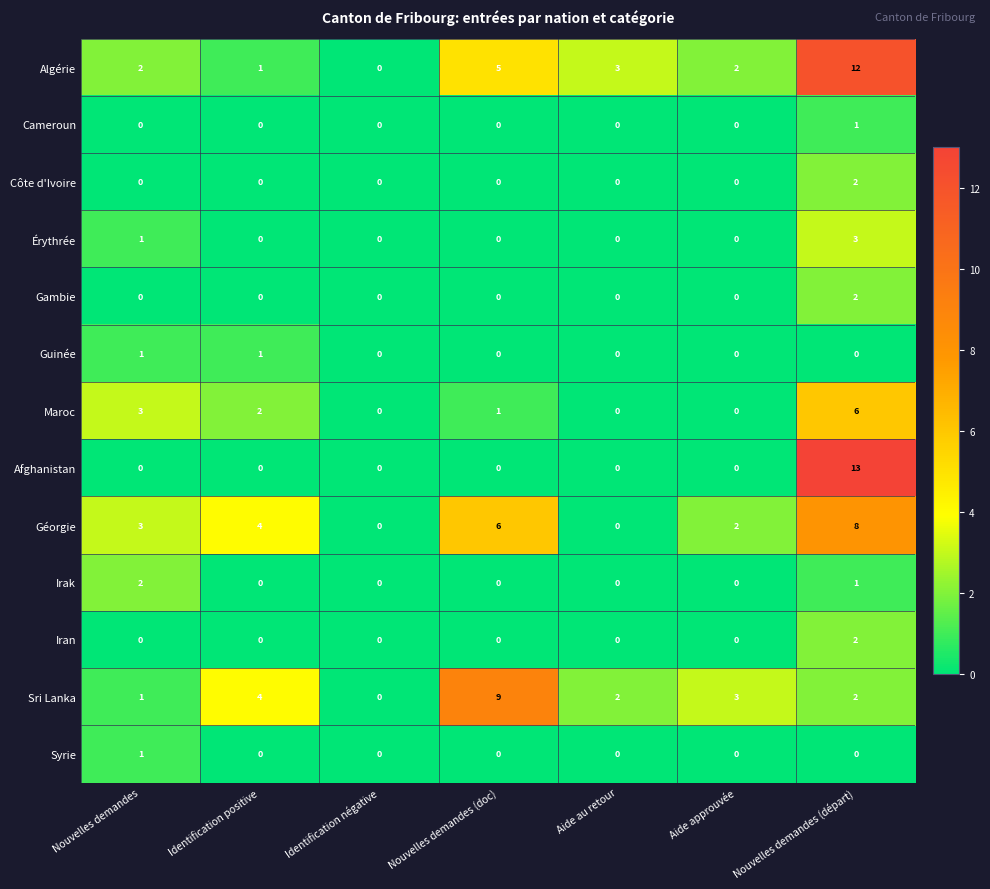

What is the difference between the Géorgie values at Nouvelles demandes (départ) and Identification positive?

4